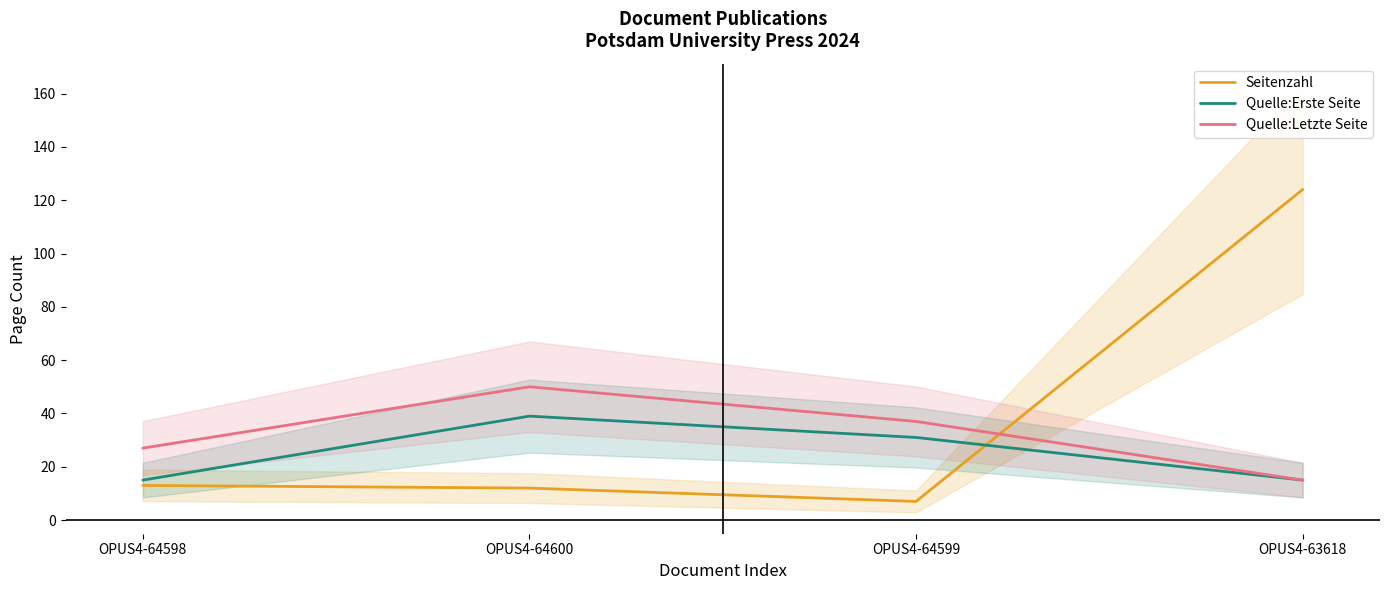

How many lines are shown in the chart?

3